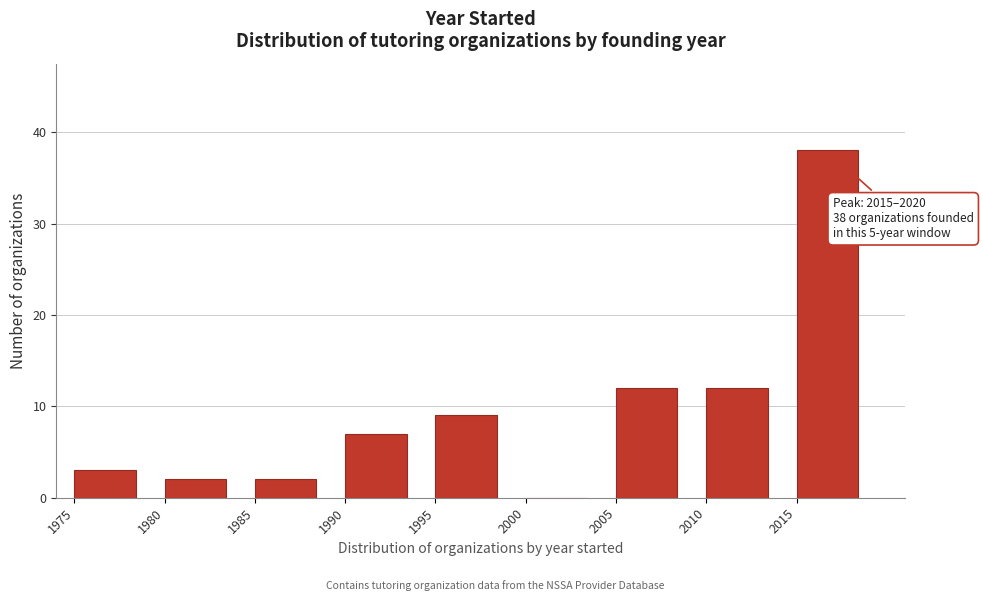

Over which range of the x-axis is the bar tallest?

2015 to 2020